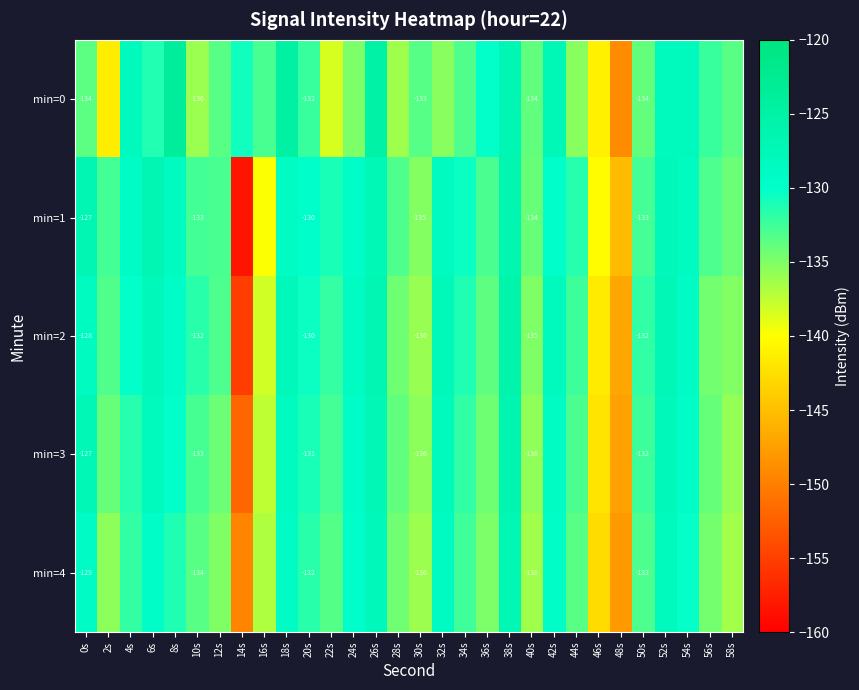

Which has a higher value, 0s or 4s?

4s